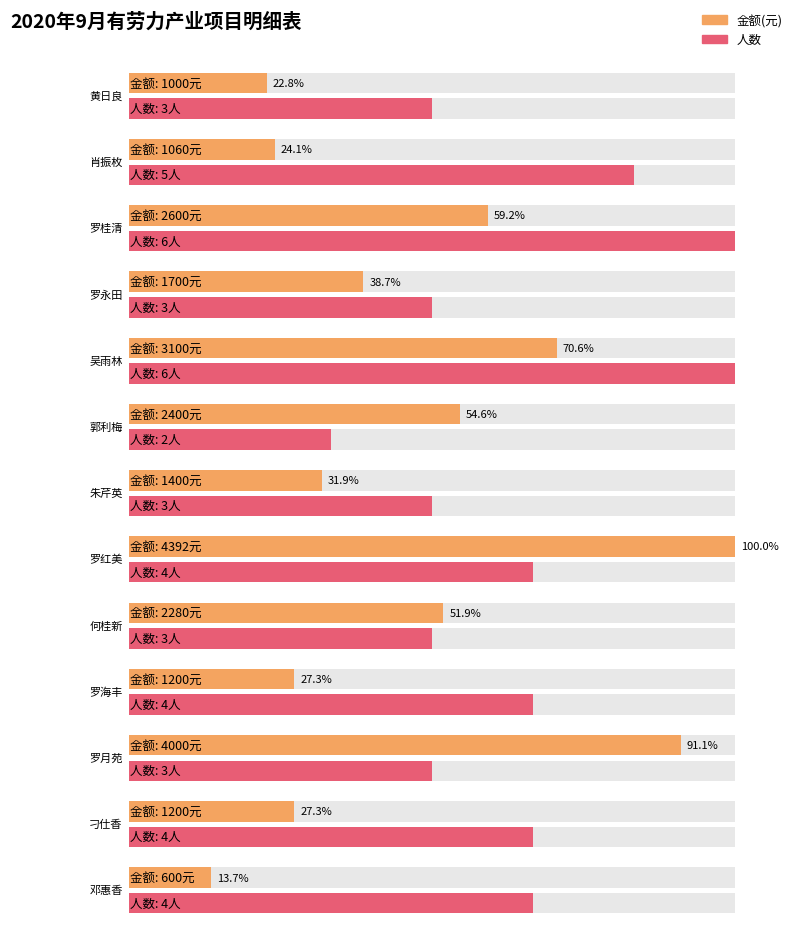

The chart shows a value of 1200 at 刁仕香. True or false?

True